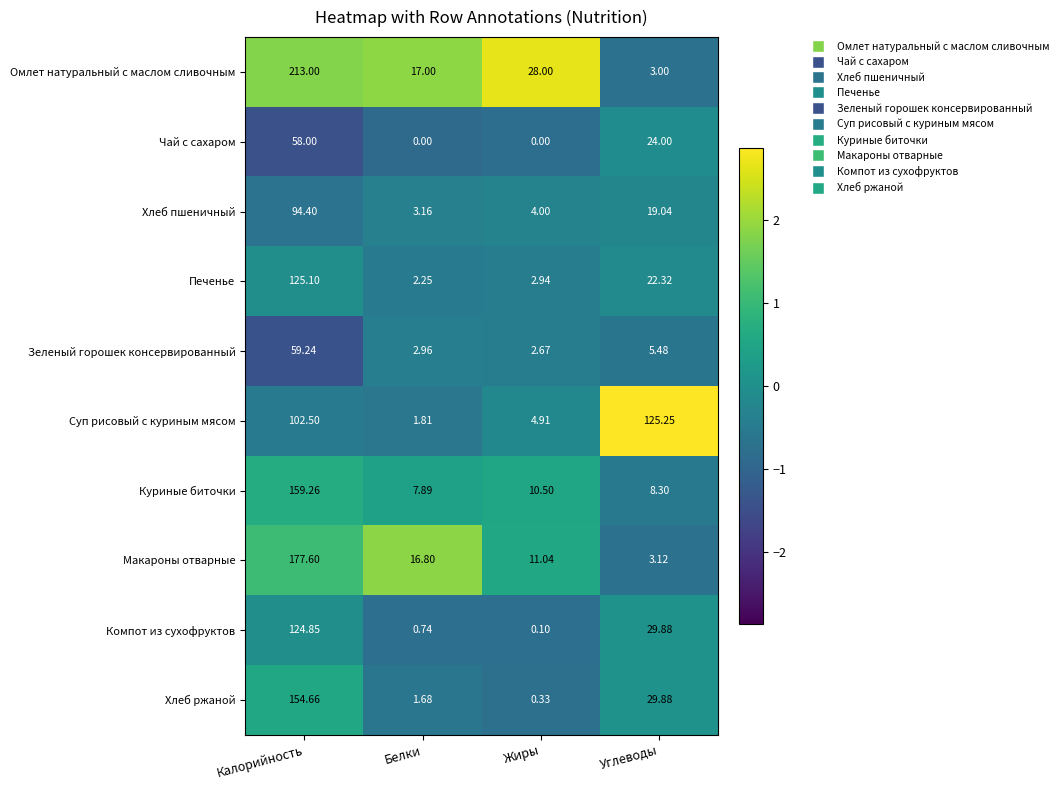

Which series has the largest range (max minus min)?

Омлет натуральный с маслом сливочным